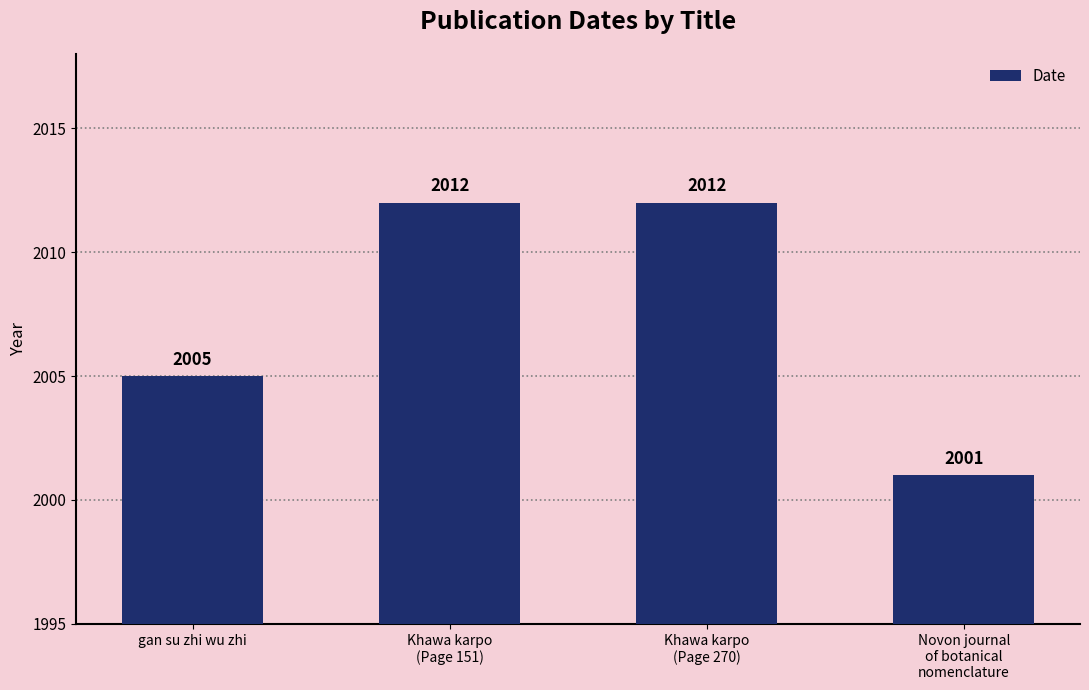

Where is the data nearest to the value 2006?

gan su zhi wu zhi